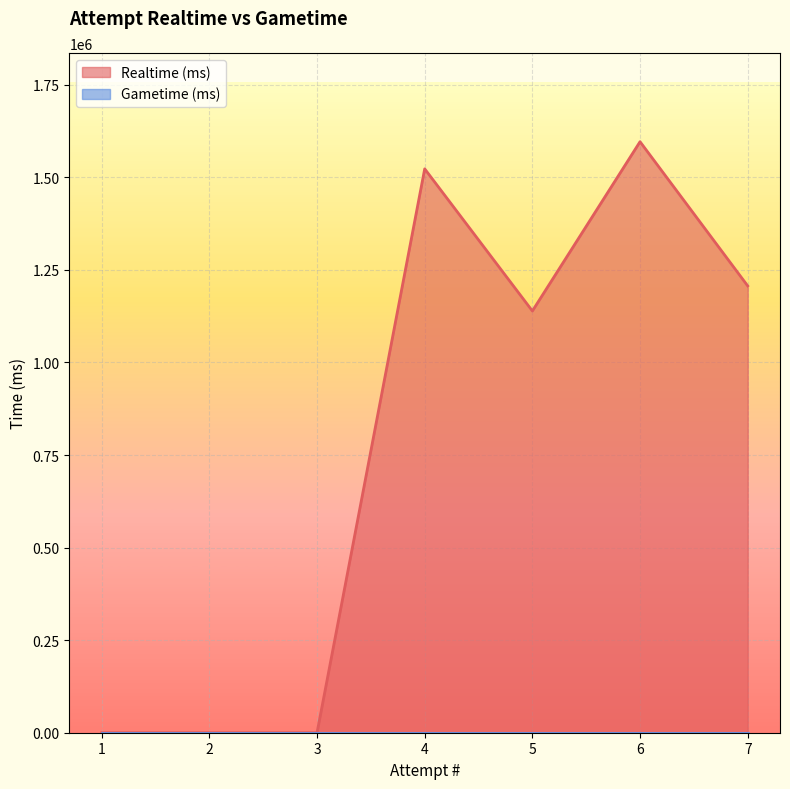

List the labels in order of value, smallest first.

1, 2, 3, 5, 7, 4, 6